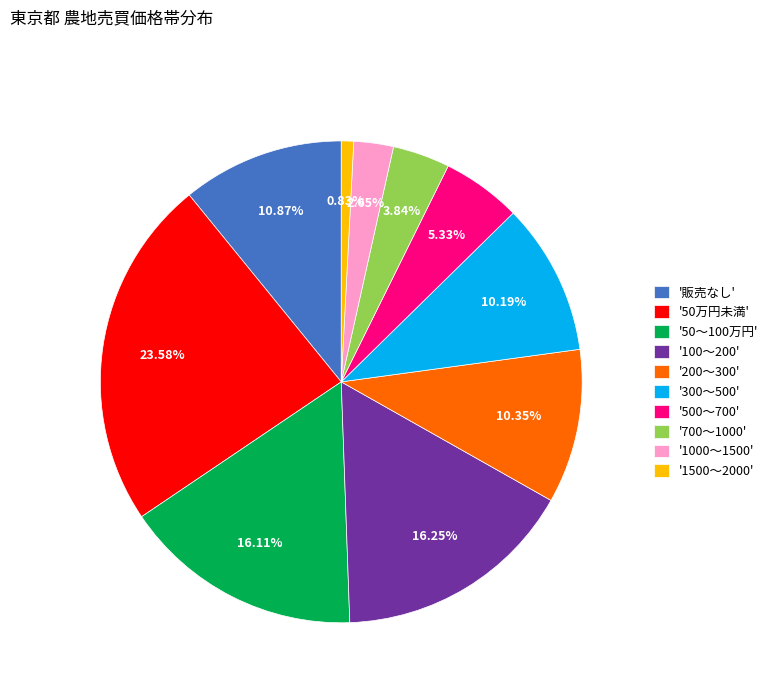

Combined, do '50万円未満' and '50～100万円' account for over 50%?

No